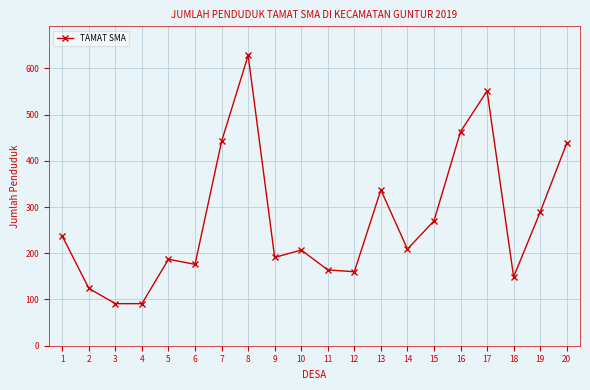

How many data points are less than 209?

10